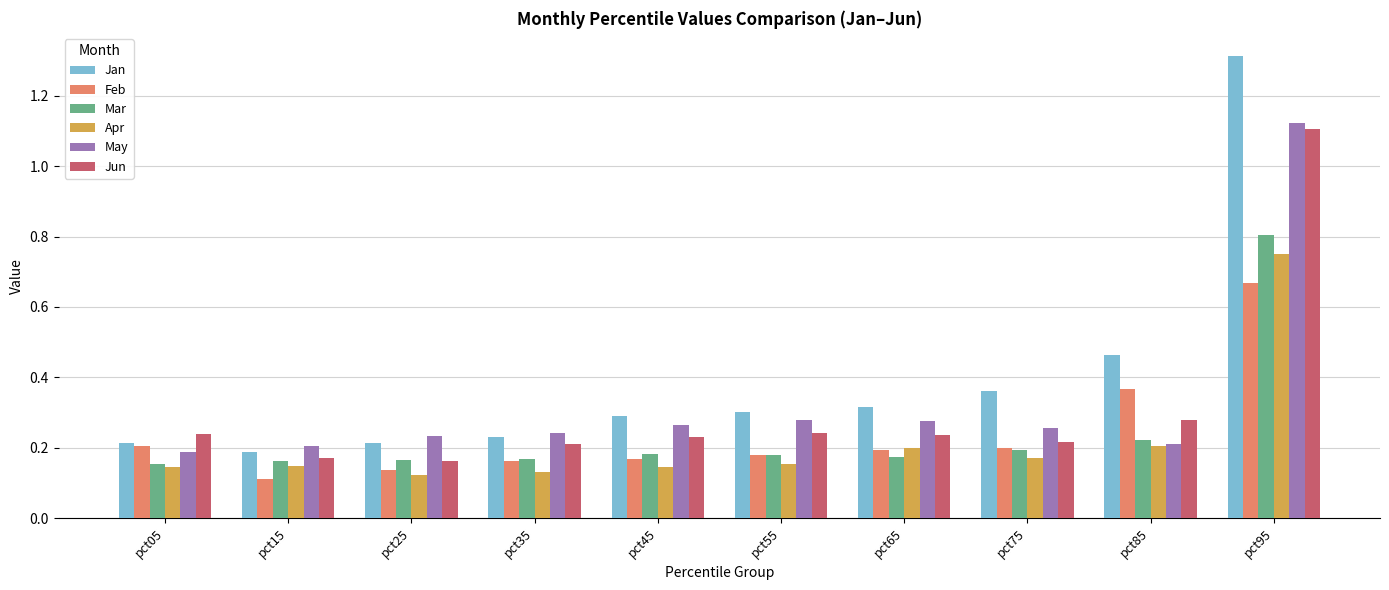

What is the sum of all May values?

3.3